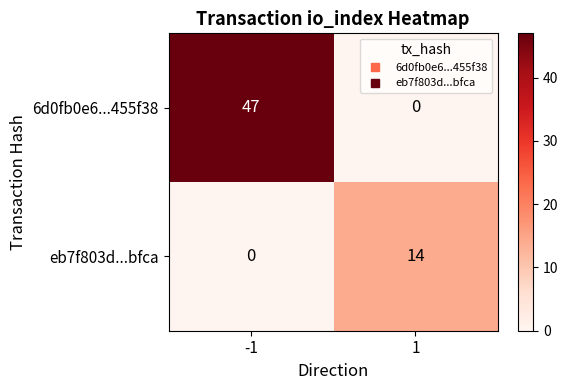

Which series has the largest range (max minus min)?

6d0fb0e6...455f38